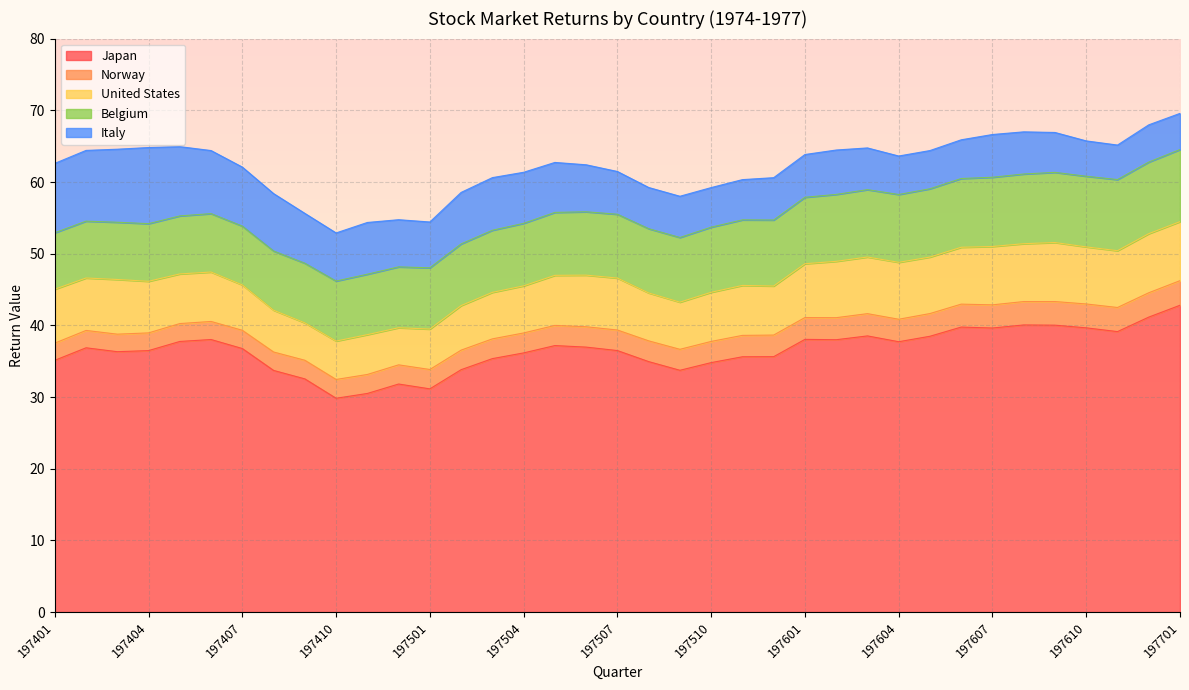

Which series changed the most between 197401 and 197601?

Italy